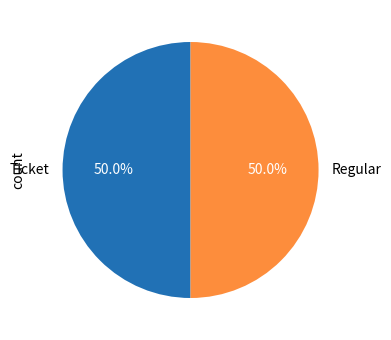

Is the sum of Ticket and Regular greater than half?

Yes